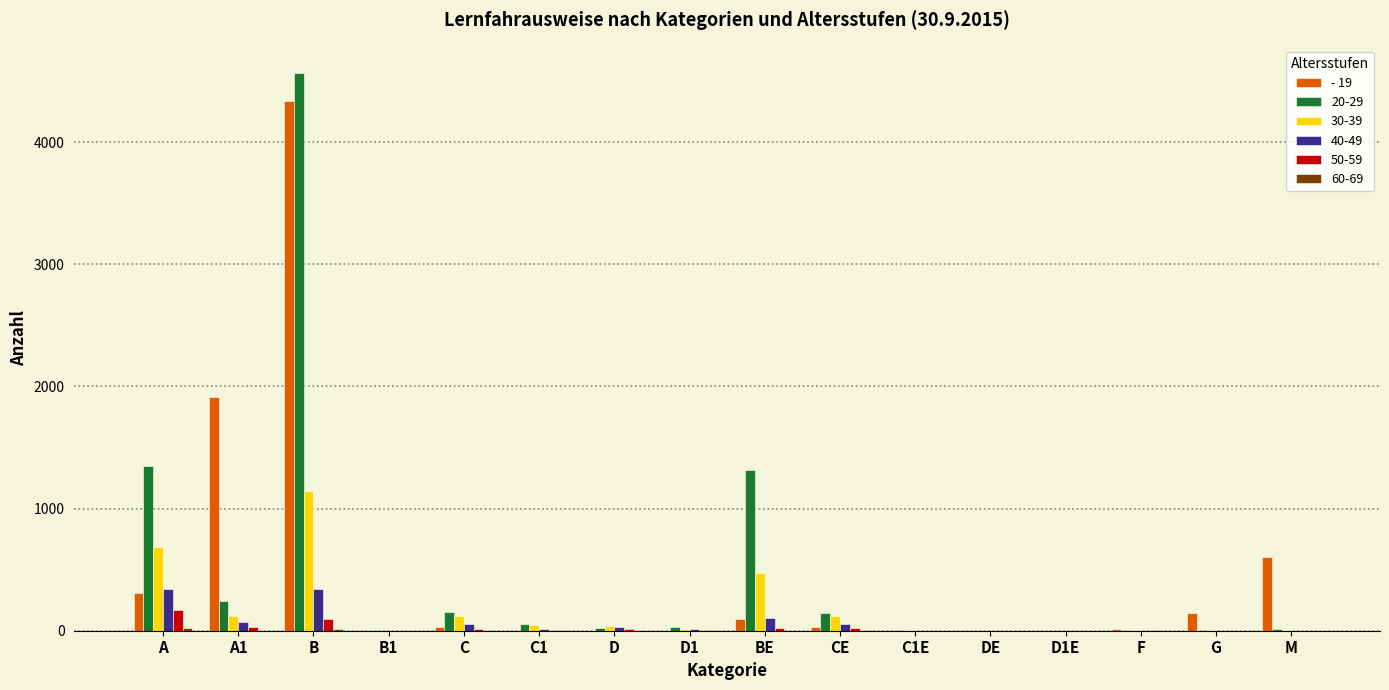

True or false: 30-39 has a value of 689 at A.

True